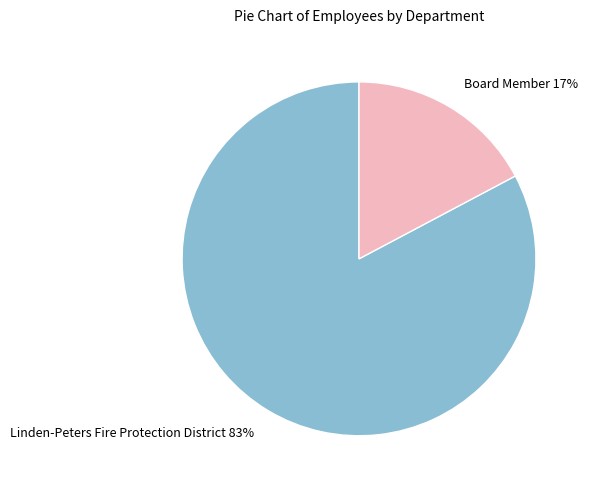

Which slice is the smallest?

Board Member